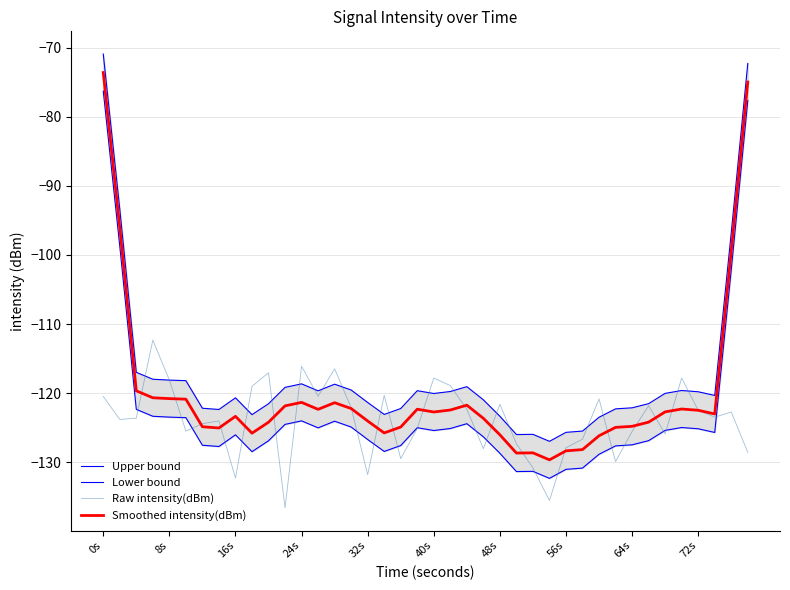

What is the lowest value of the Upper bound series?

-127.0